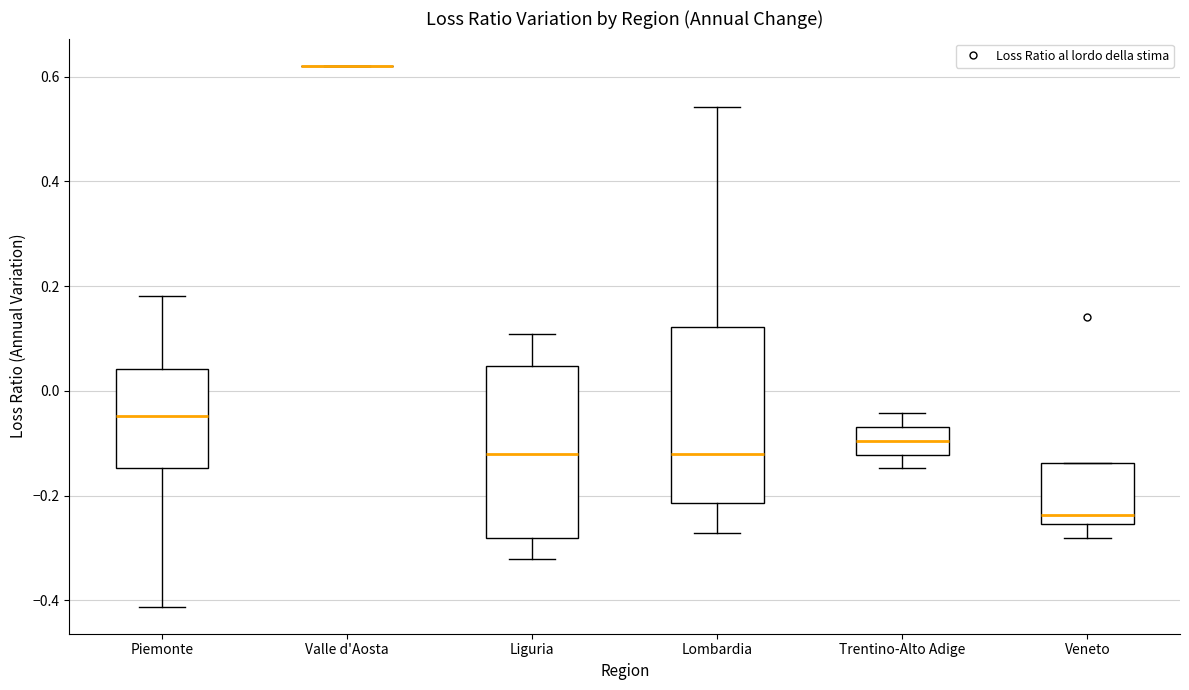

Where does the median line of the box for Lombardia sit on the y-axis? The values are not printed on the chart, so give them approximately, as read against the axis.

-0.12